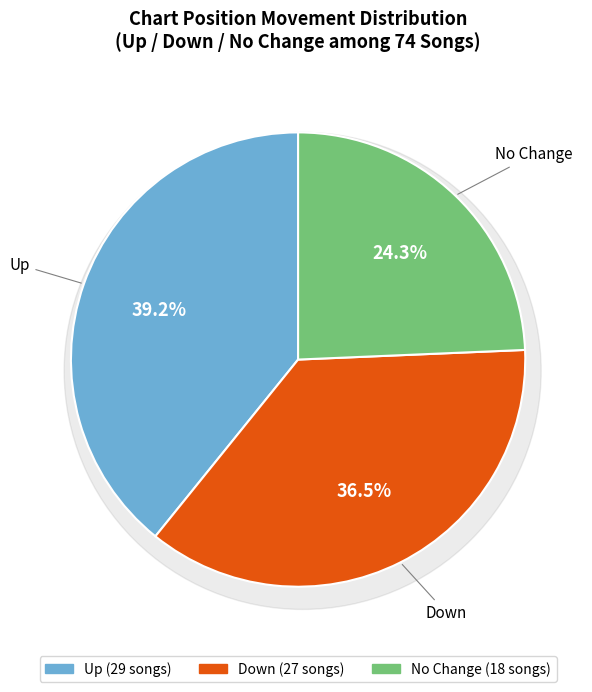

To the nearest percent, what percentage of the pie is down?

36%